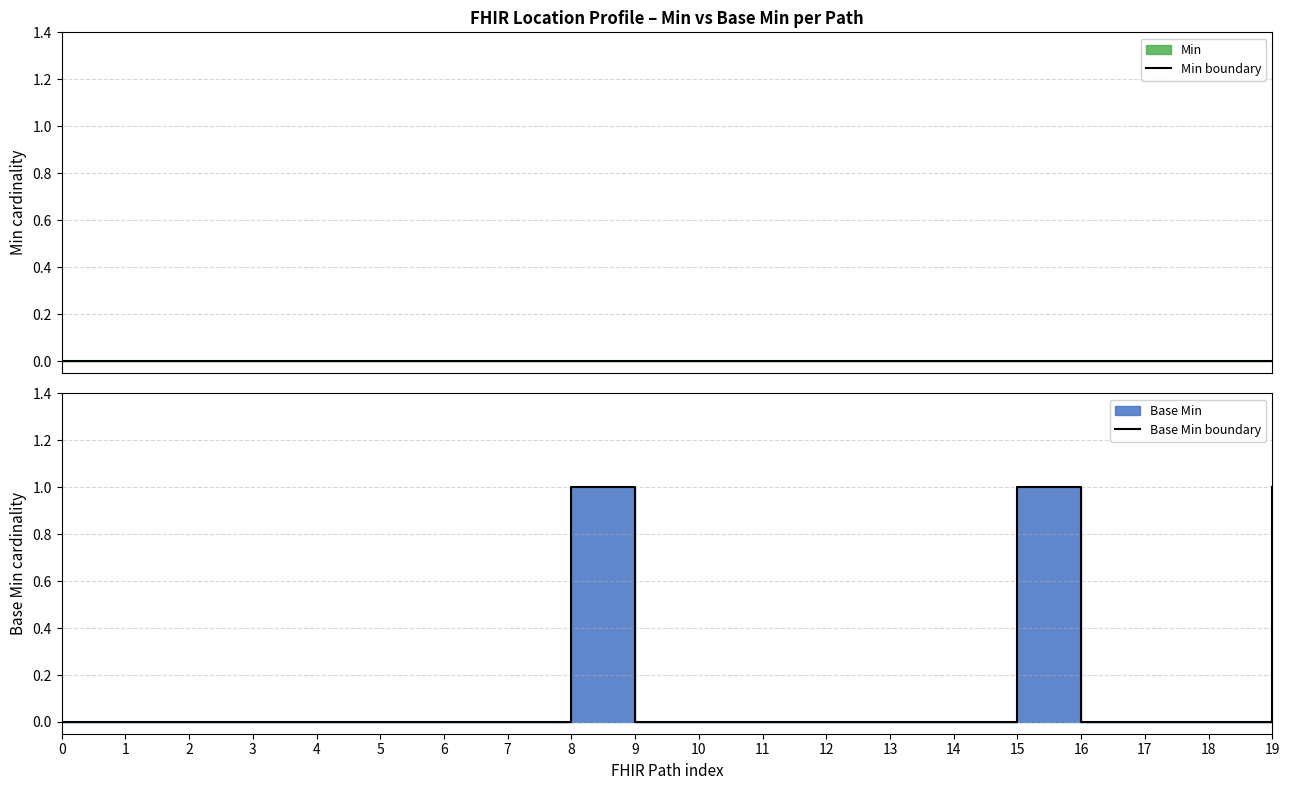

Rank the categories by Min boundary value from lowest to highest.

0, 1, 2, 3, 4, 5, 6, 7, 8, 9, 10, 11, 12, 13, 14, 15, 16, 17, 18, 19